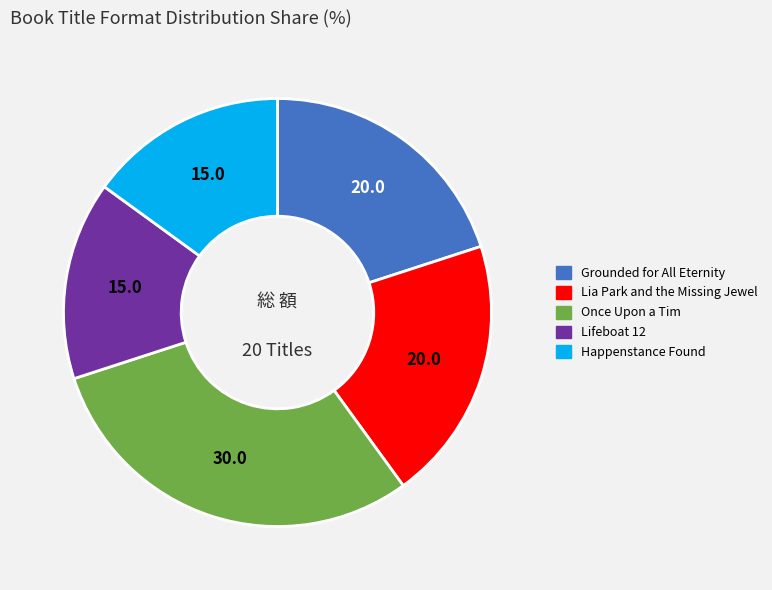

Which slice is the largest?

Once Upon a Tim